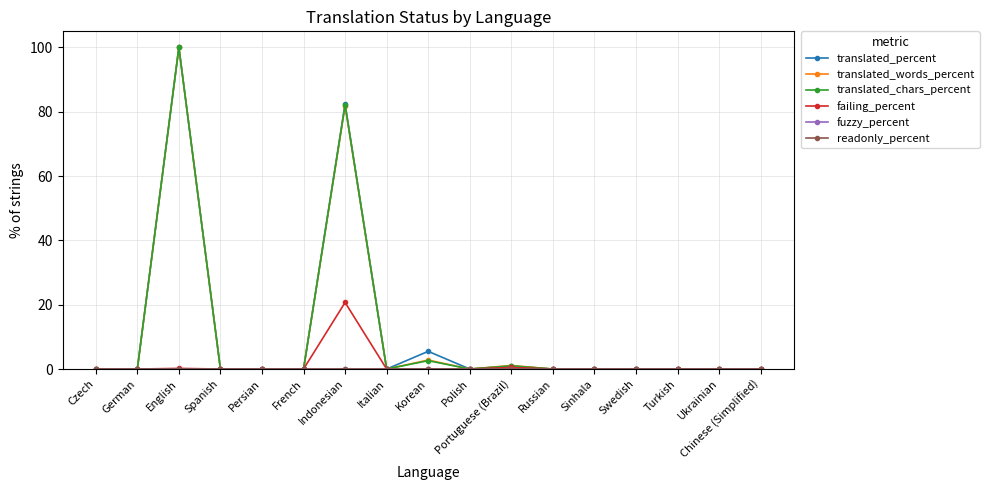

True or false: failing_percent has more than 0 interior local peaks.

True